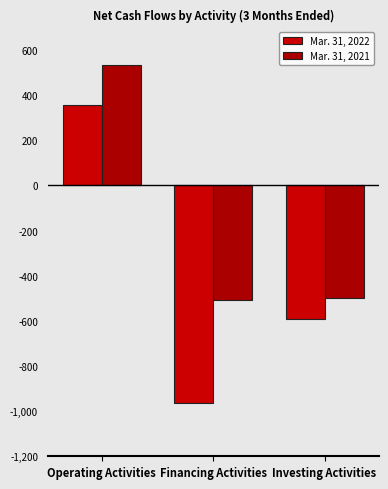

Reading left to right, list all the values displayed in this chart.

Mar. 31, 2022: 355	-964	-592
Mar. 31, 2021: 533	-509	-499